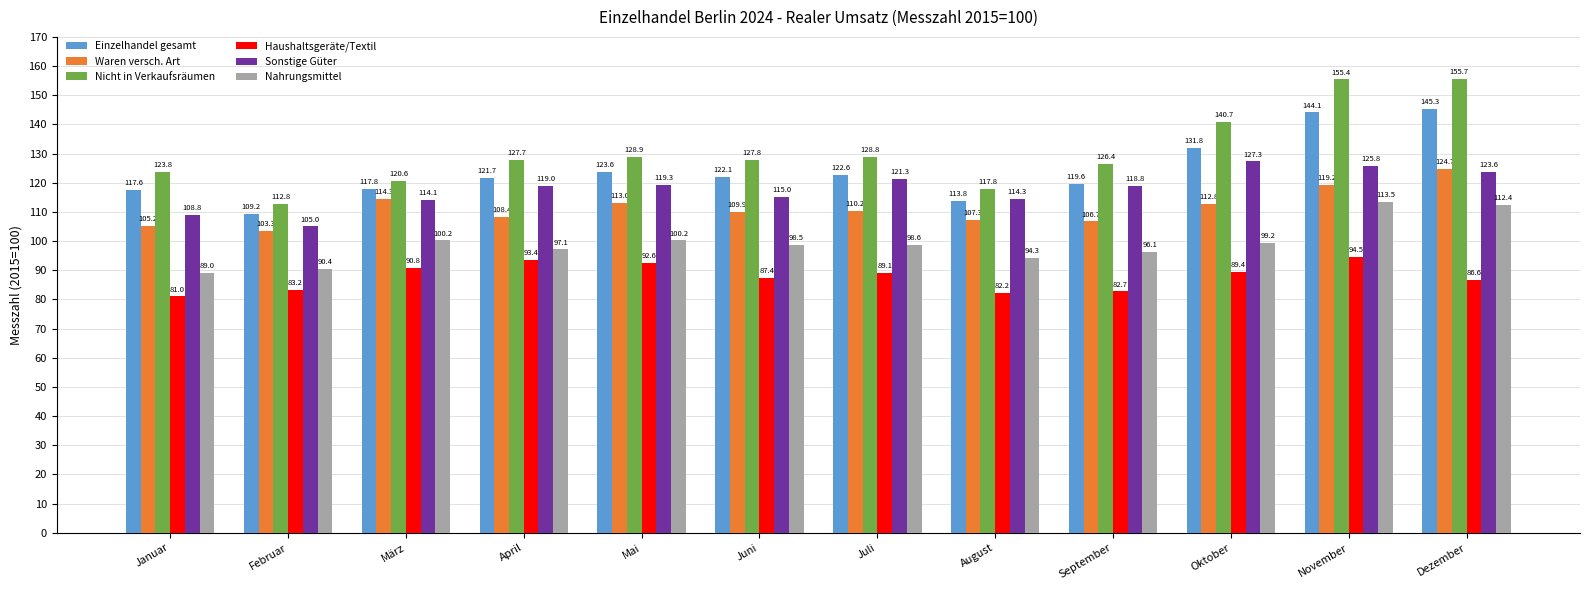

What is the label of the 7th bar from the left?

Juli